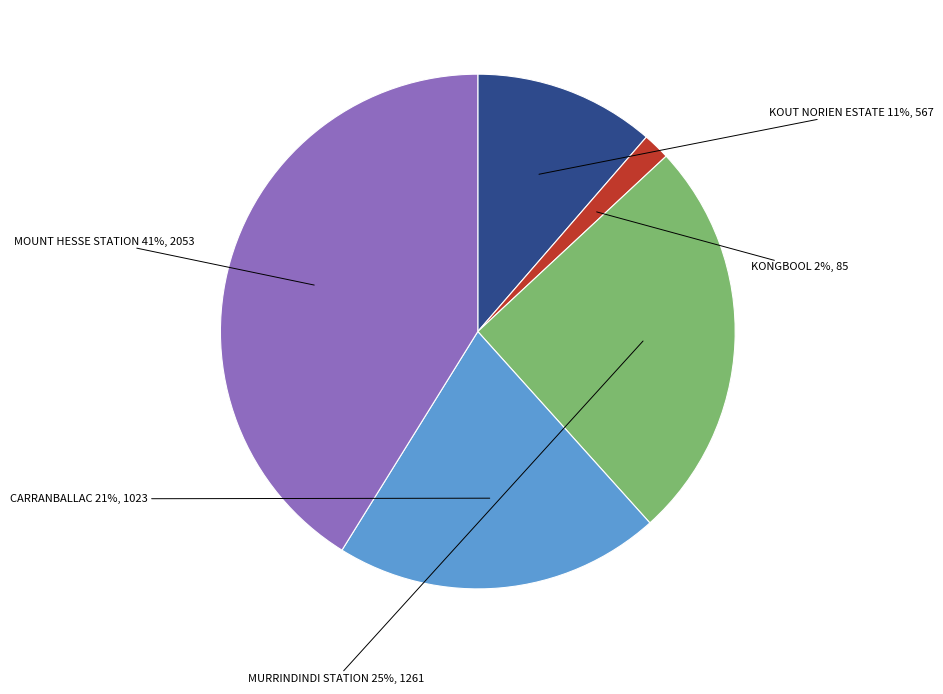

To the nearest percent, what is the difference between the largest and smallest slice percentages?

39%